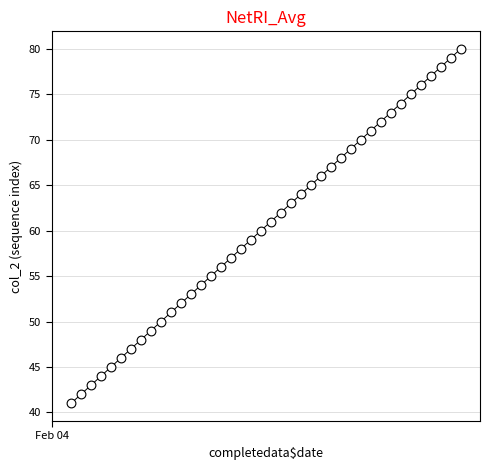

What is the range of Y values (max minus min)?

39